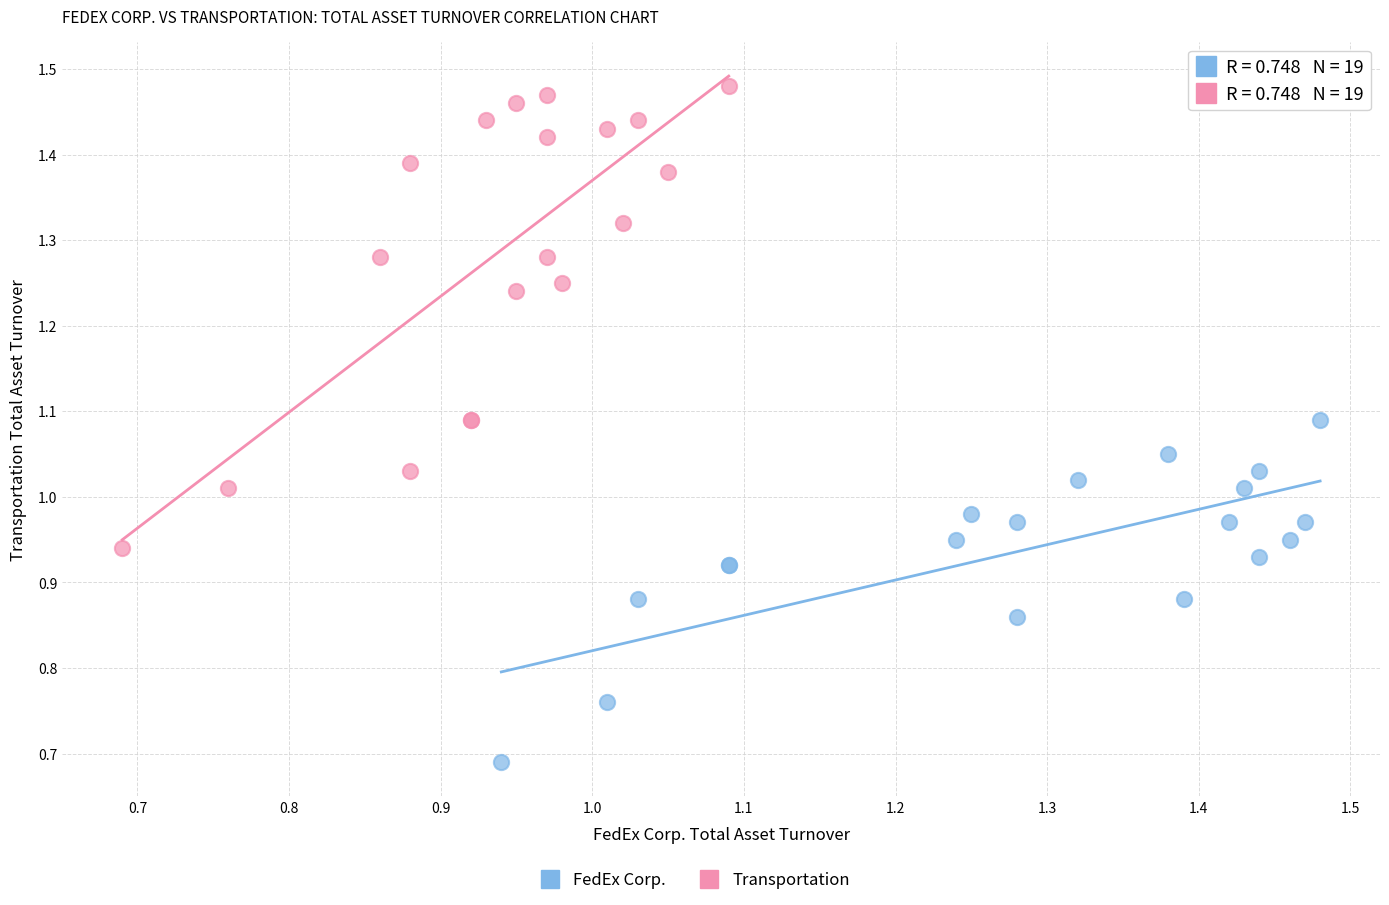

Which series contains the highest Y value?

Transportation